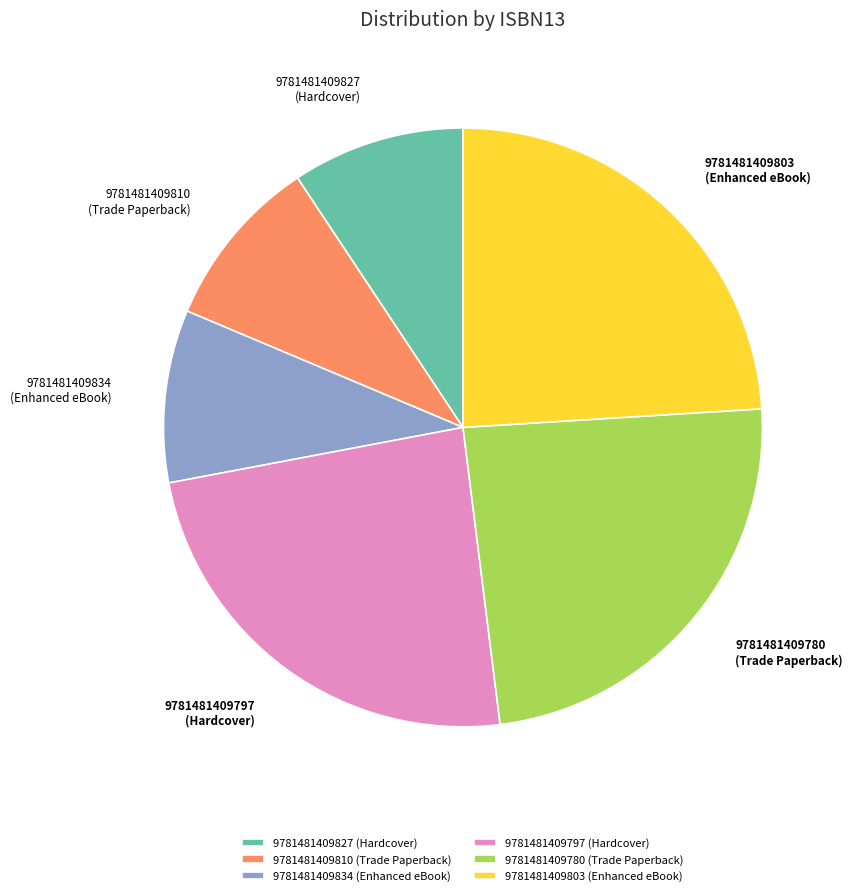

Do 9781481409780 (Trade Paperback) and 9781481409827 (Hardcover) together represent more than half of the pie?

No